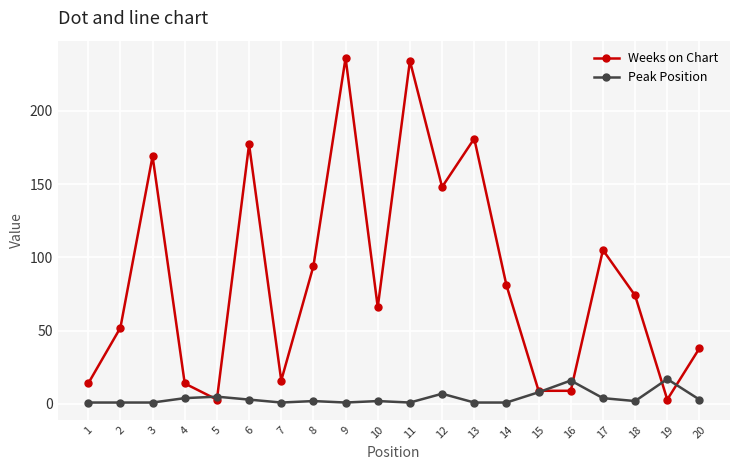

Is the value of Weeks on Chart at 17 greater than the value of Peak Position at 11?

Yes